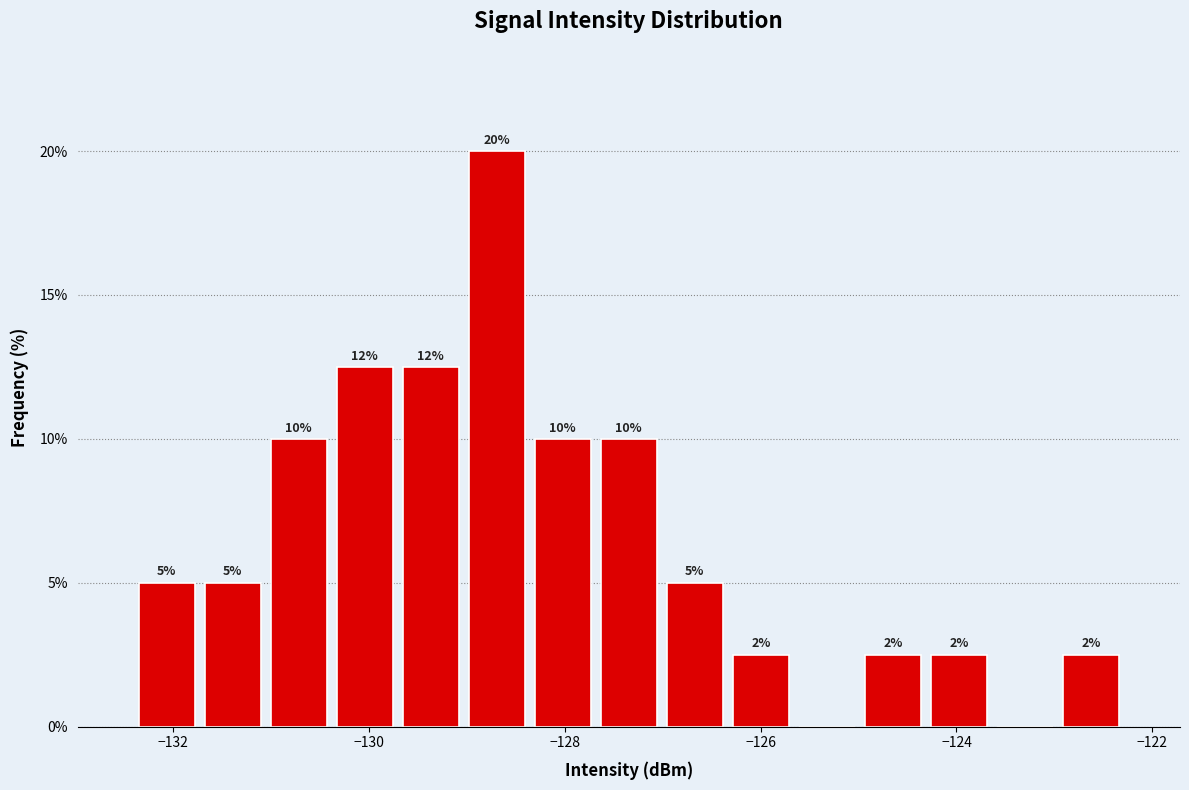

Around what value on the x-axis is the tallest bar? Give the approximate position of its centre, as read against the axis.

-128.6